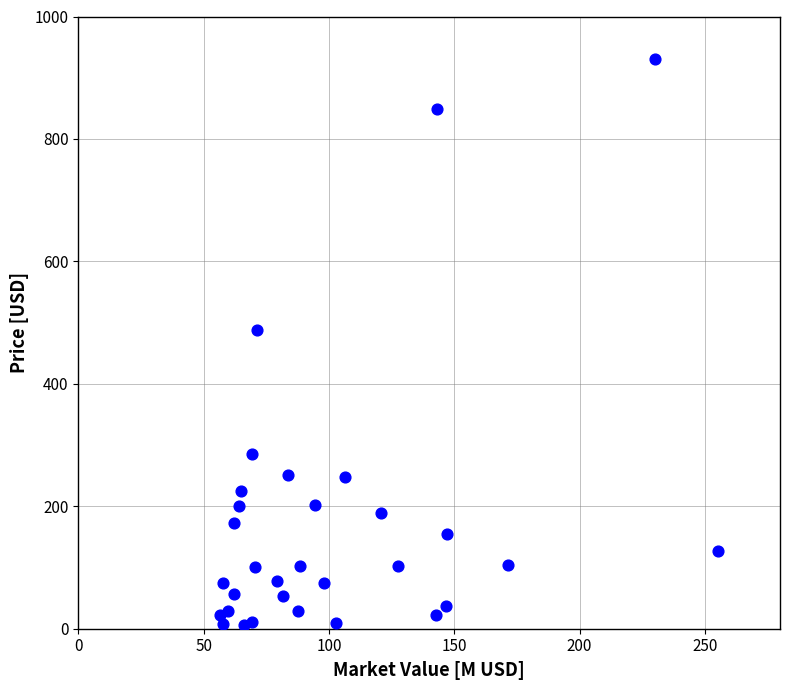

What Y value in the scatter plot is closest to 468?

488.1